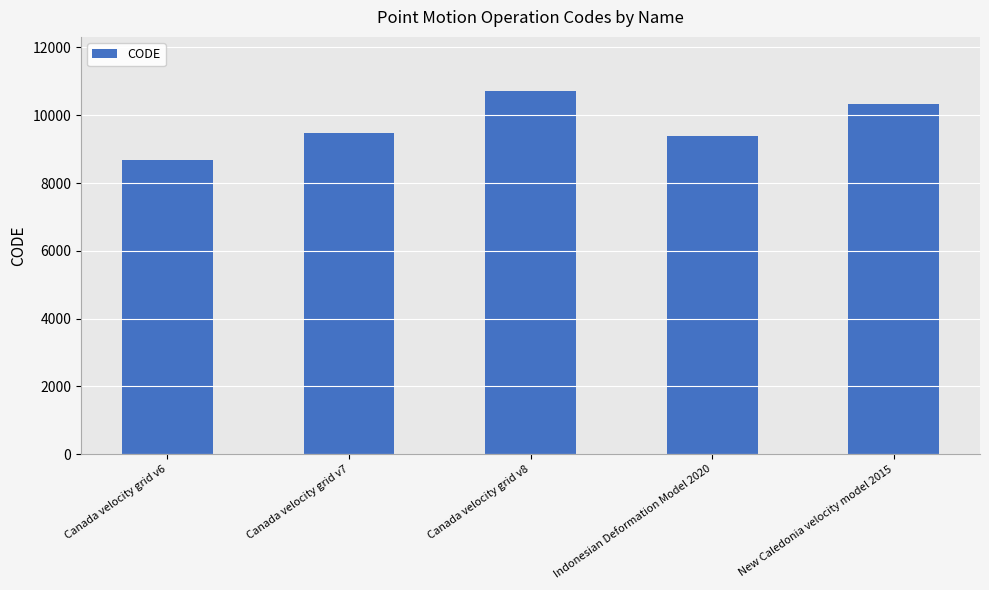

Rank the categories by value from lowest to highest.

Canada velocity grid v6, Indonesian Deformation Model 2020, Canada velocity grid v7, New Caledonia velocity model 2015, Canada velocity grid v8